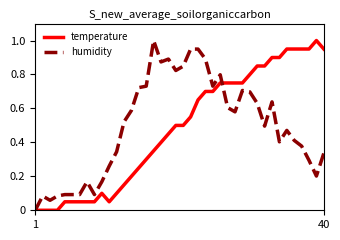

What is the difference between the maximum and minimum values in the humidity series?

1.0